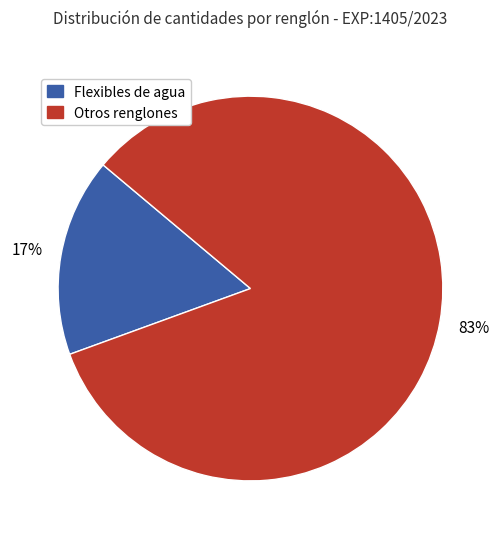

Is there a majority slice in this chart?

Yes